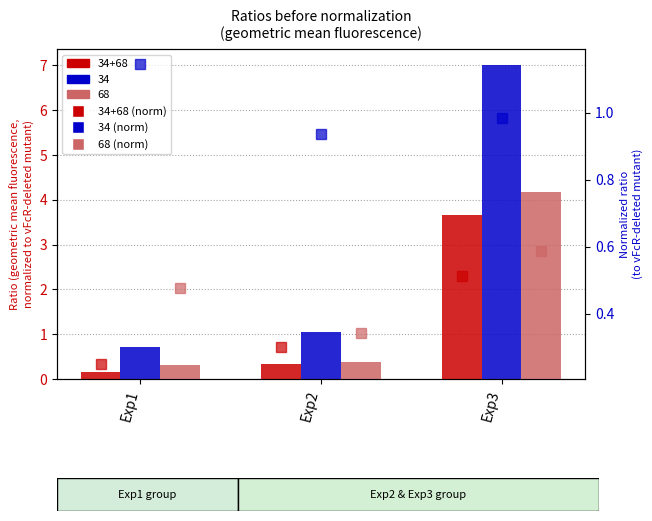

How many groups of bars are there?

3